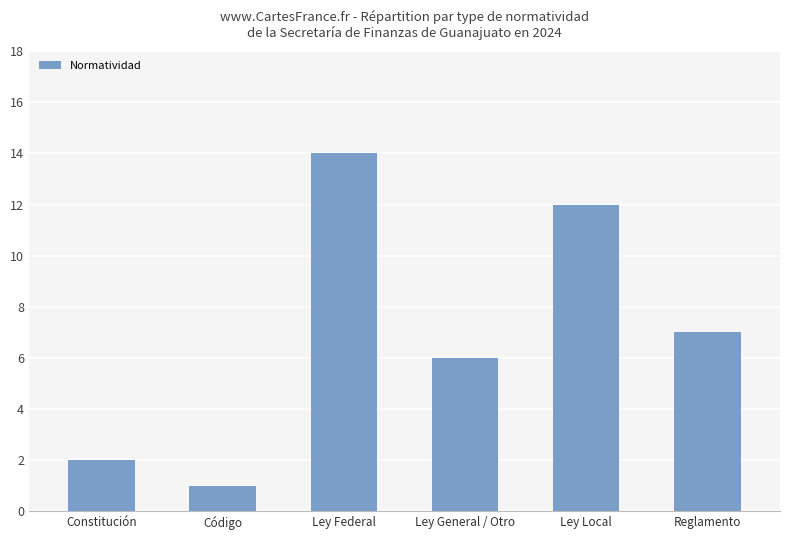

Are the bars grouped side by side (vs. stacked)?

No